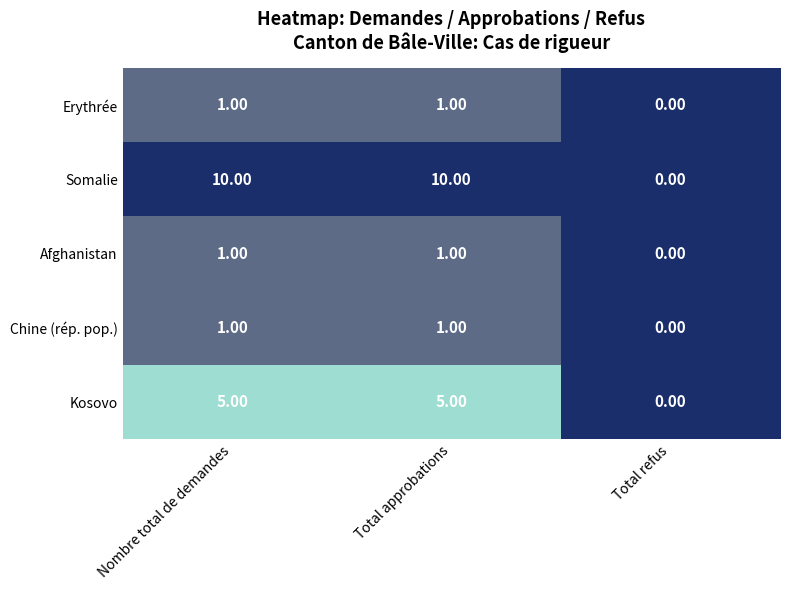

What is the sum of the Somalie values at Total approbations and Nombre total de demandes?

20